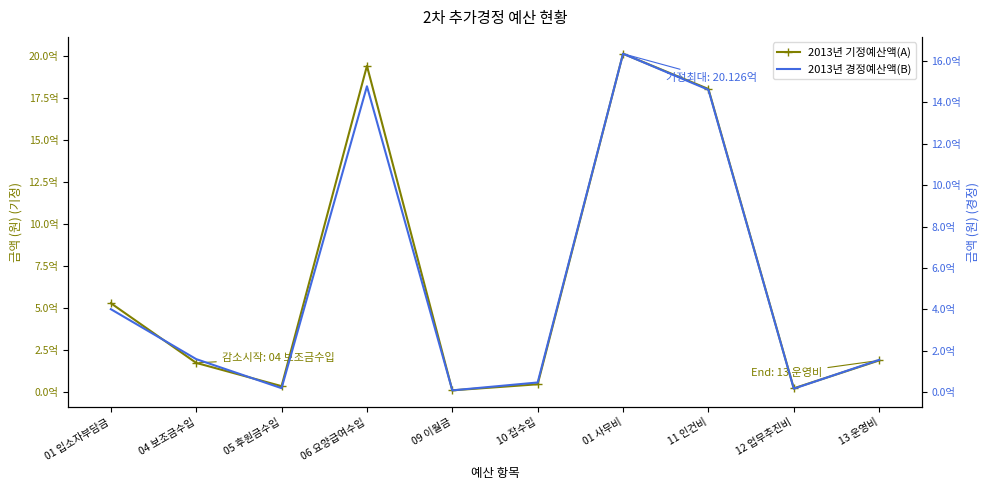

Is the value of 2013년 경정예산액(B) at 09 이월금 greater than the value of 2013년 기정예산액(A) at 05 후원금수입?

No